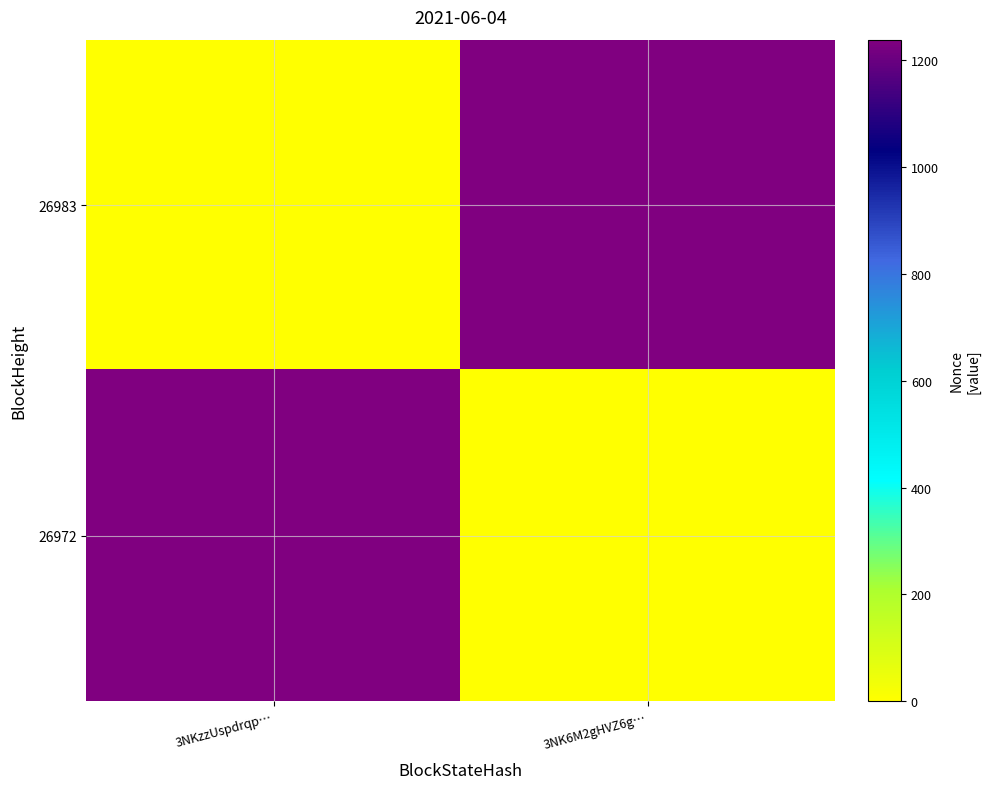

What is the maximum value shown in the chart?

1238